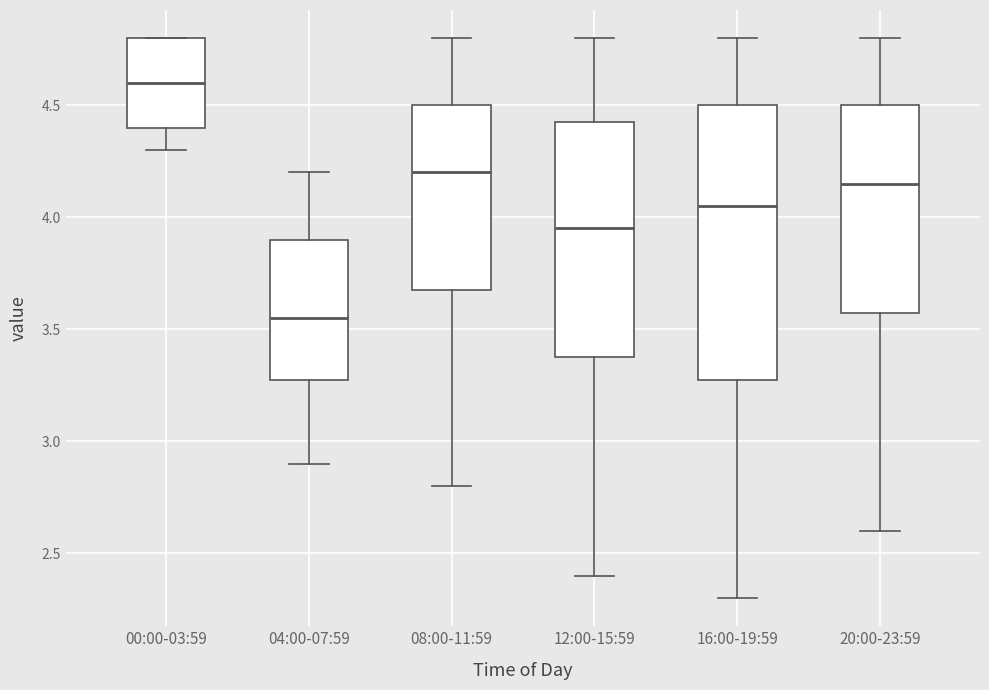

Comparing the boxes themselves (not the whiskers), which one is the tallest?

16:00-19:59